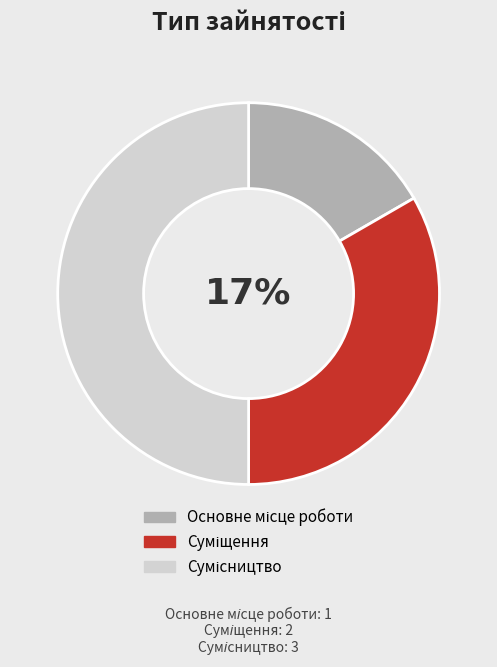

To the nearest percent, what is the combined percentage of Основне місце роботи and Сумісництво?

67%